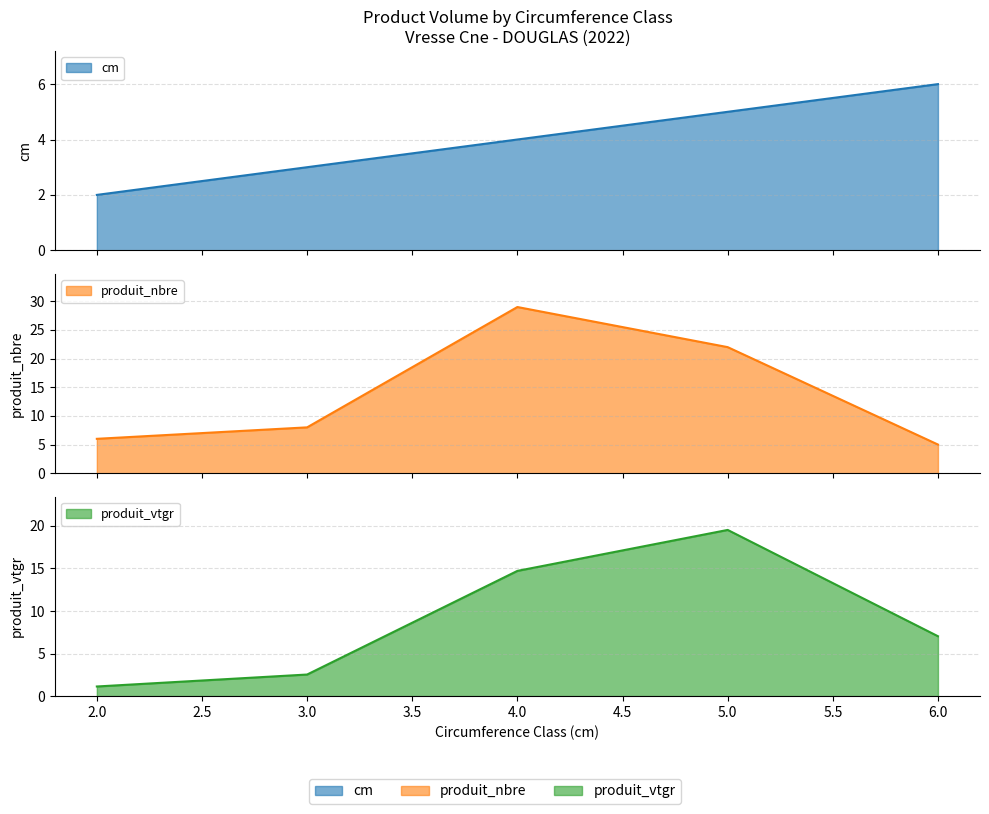

Between 6 and 5, which is larger?

6